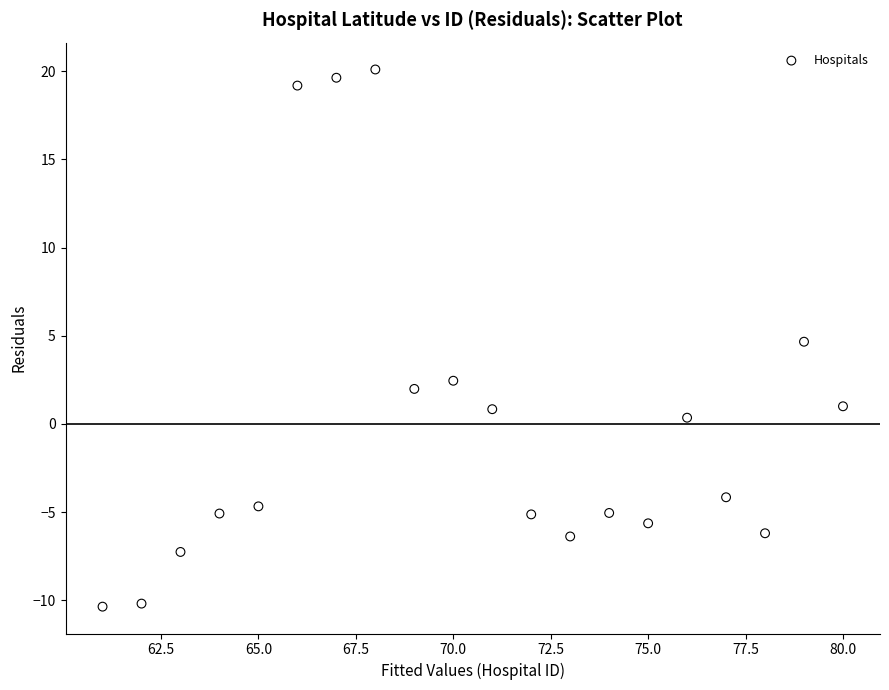

What is the range of X values (max minus min)?

19.0